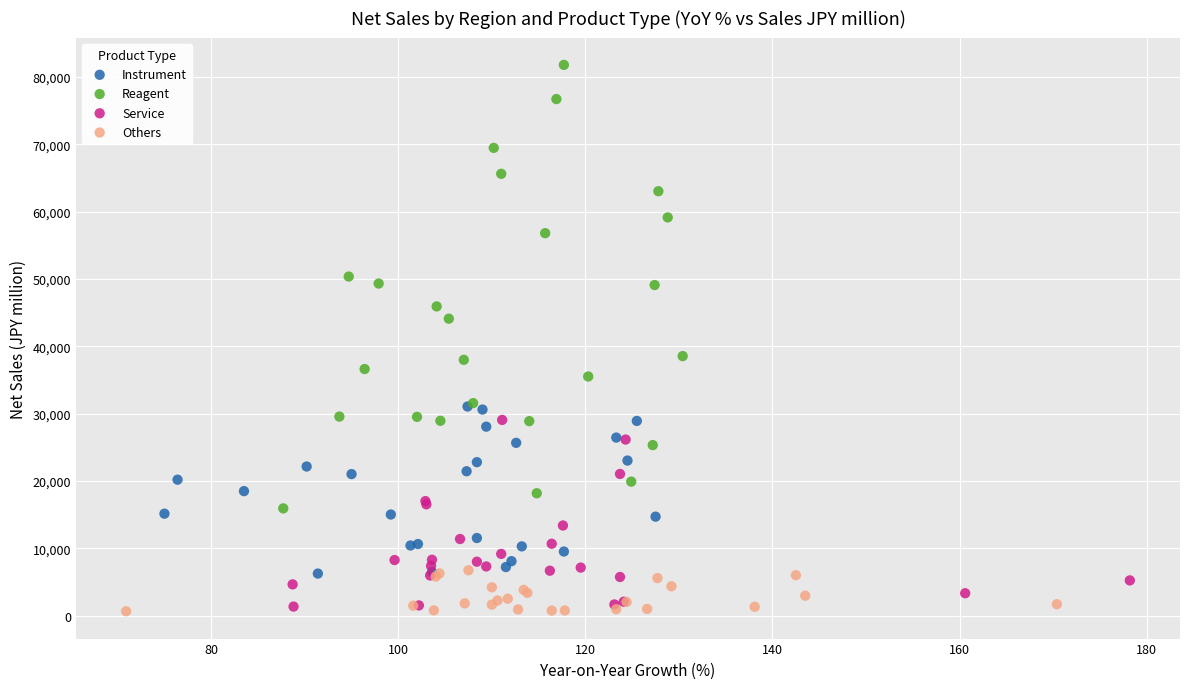

Which series has the largest Y range (max minus min)?

Reagent